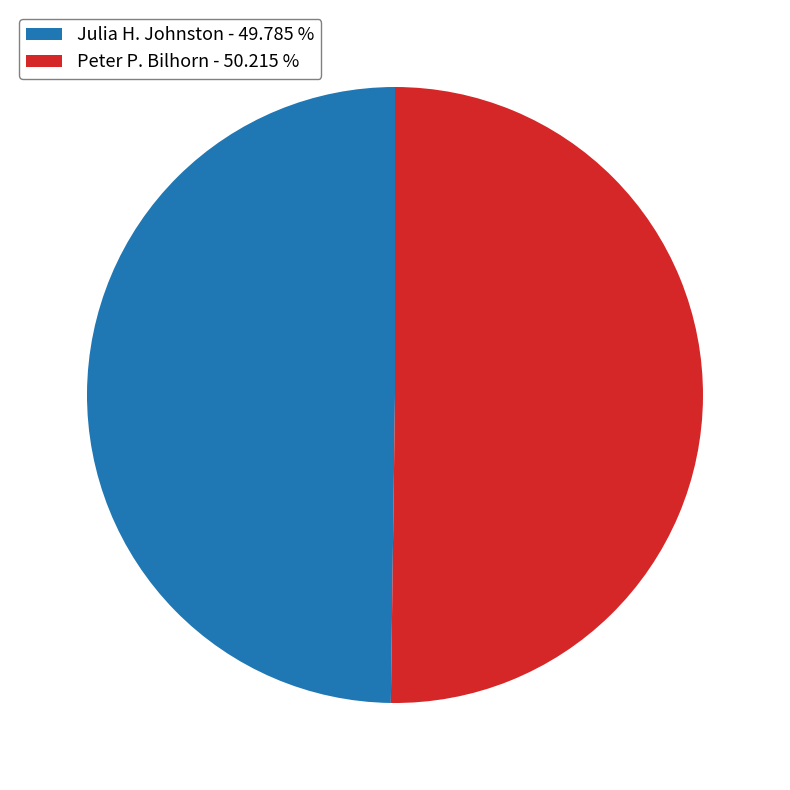

What is the ratio of the value at Julia H. Johnston to the value at Peter P. Bilhorn?

1.0